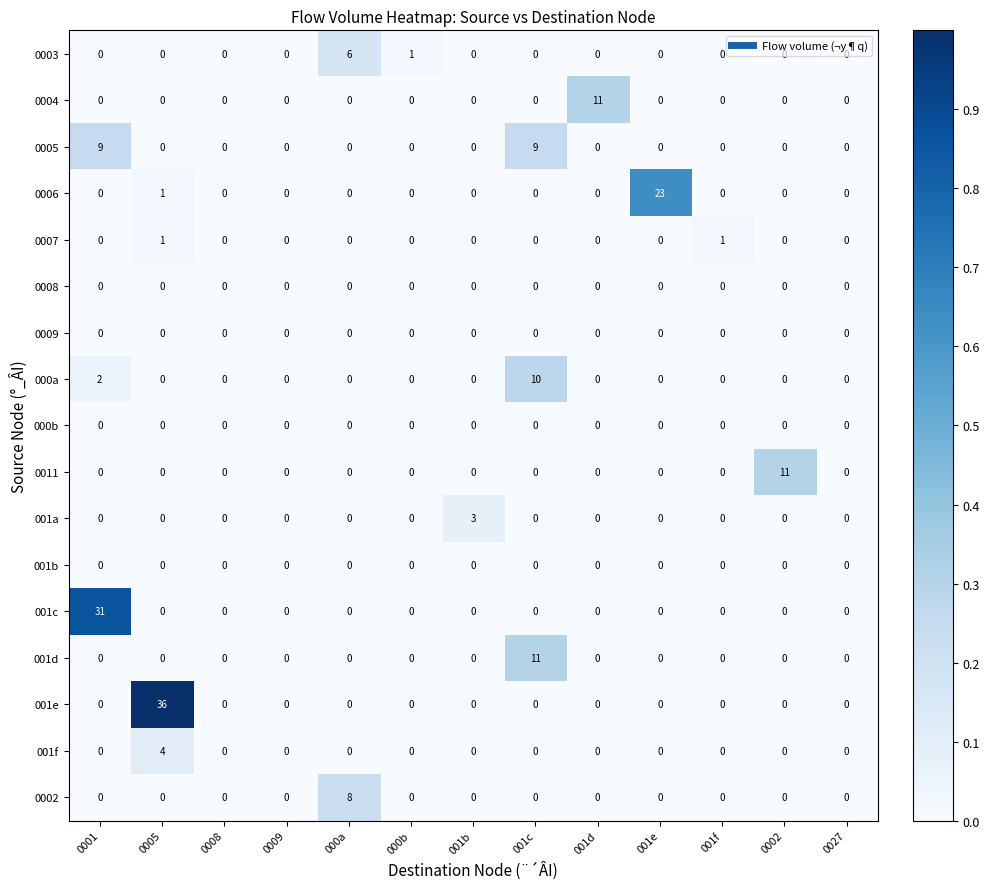

Is it true that 001f equals 0 at 001f?

True